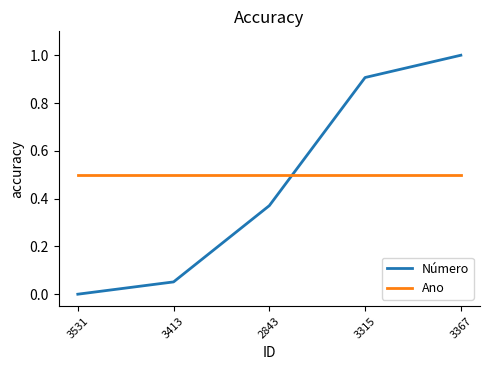

How many lines are shown in the chart?

2